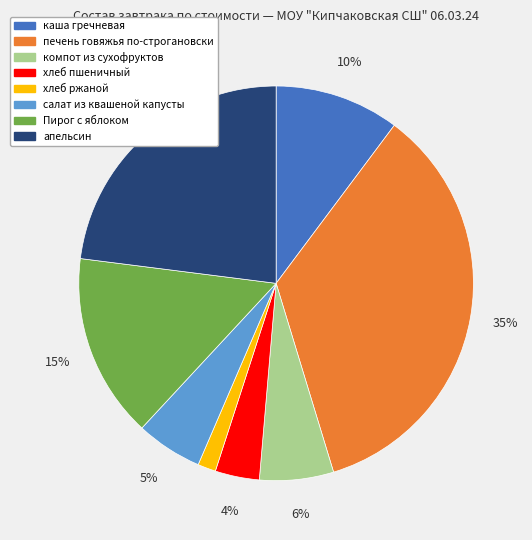

Does каша гречневая account for over 50% of the chart?

No